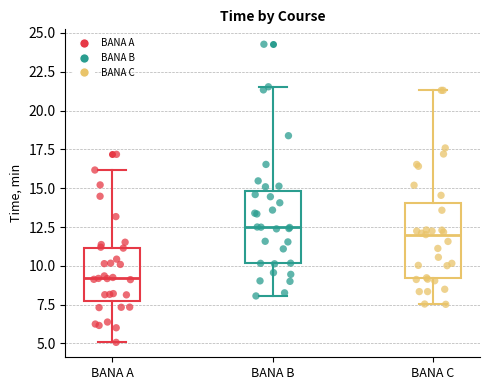

Where does the lower whisker of the box for BANA A end on the y-axis? The values are not printed on the chart, so give them approximately, as read against the axis.

5.0